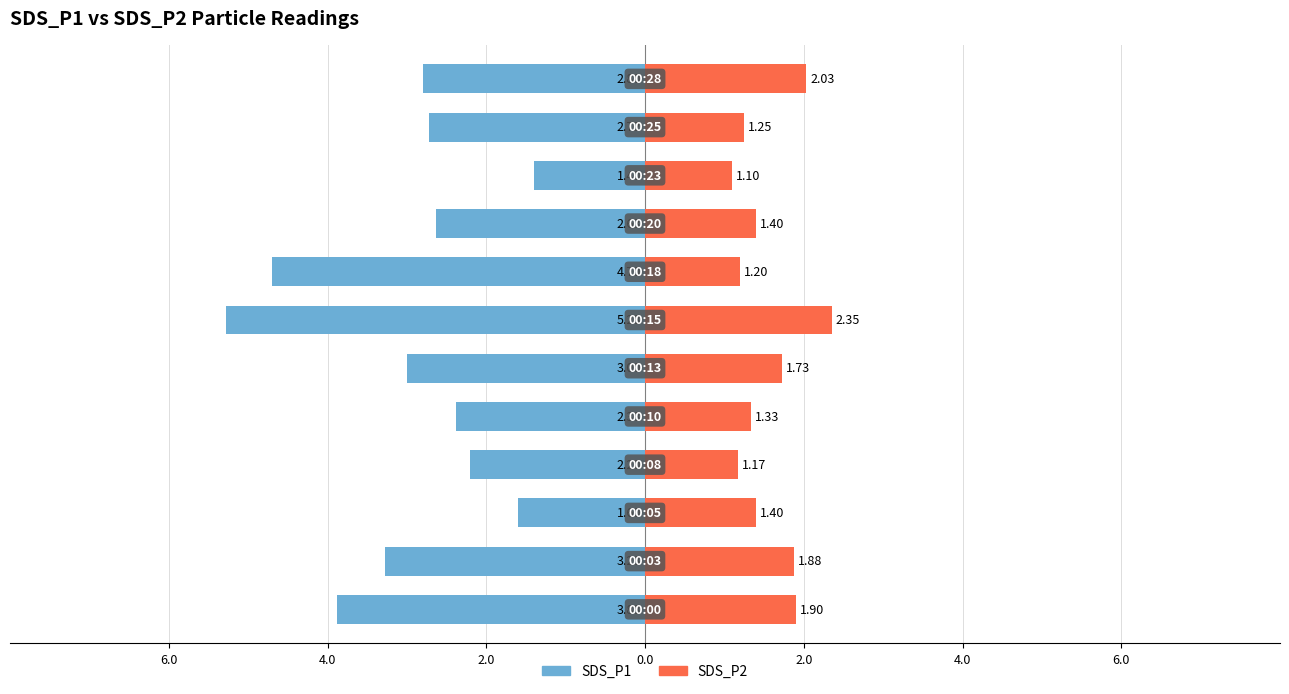

What is the label of the 11th bar from the right?

4.0